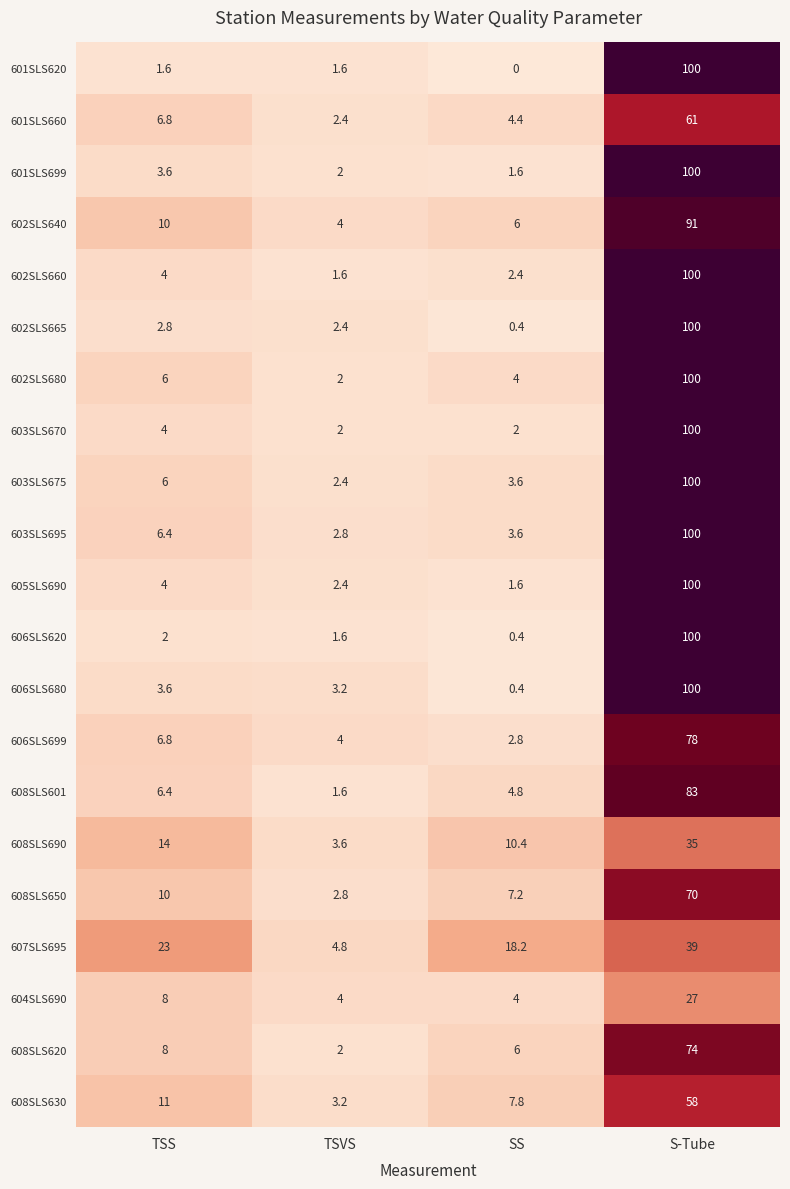

Where does the 608SLS601 series first go above 6?

TSS